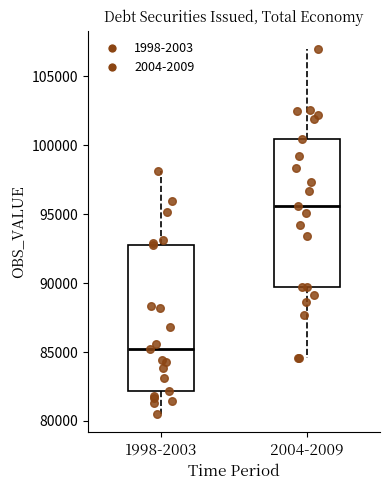

Reading left to right, transcribe this box plot: for each box, give where its median line is, the range the box spans, and where its two whiskers end, as read against the y-axis. The values are not printed on the chart, so give them approximately, as read against the axis.

1998-2003: median 85000, box 82000 to 93000, whiskers 80500 to 98000
2004-2009: median 95500, box 89500 to 100500, whiskers 84500 to 107000